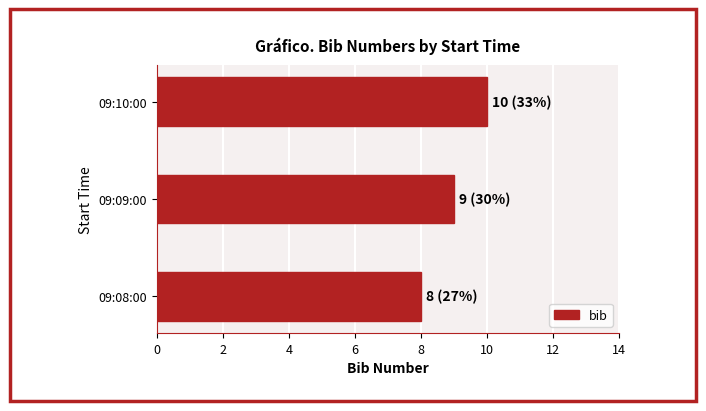

What is the change in value from 09:08:00 to 09:09:00?

+1